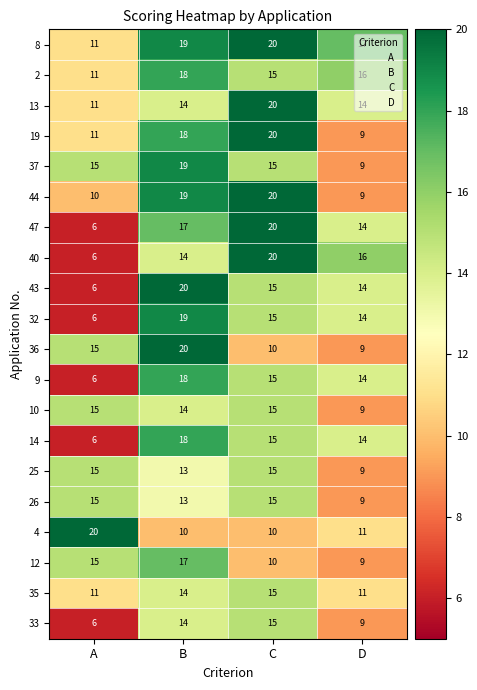

What is the difference between the highest and lowest values at D?

8